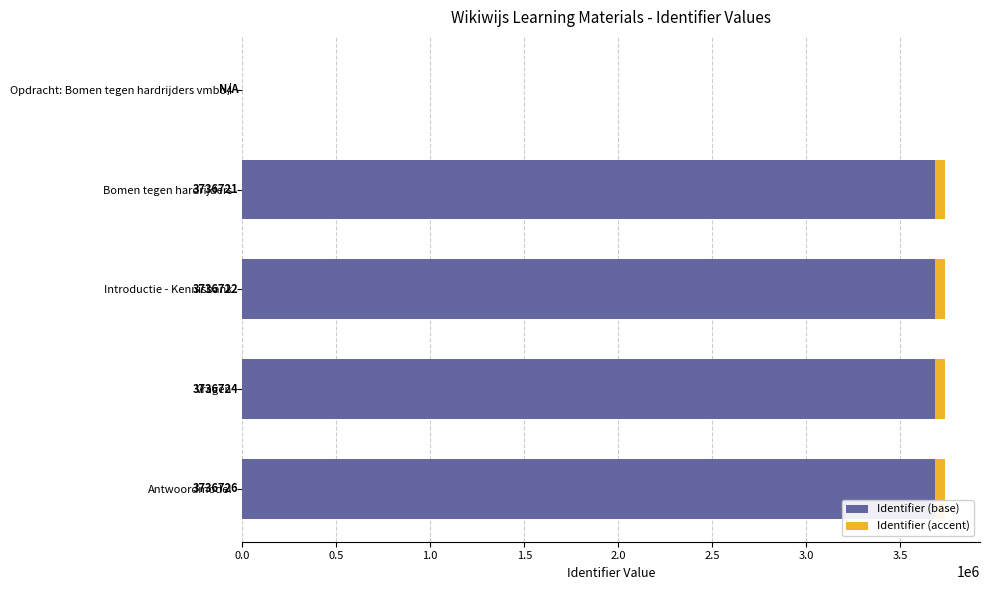

What is the maximum value for Identifier (base)?

3686726